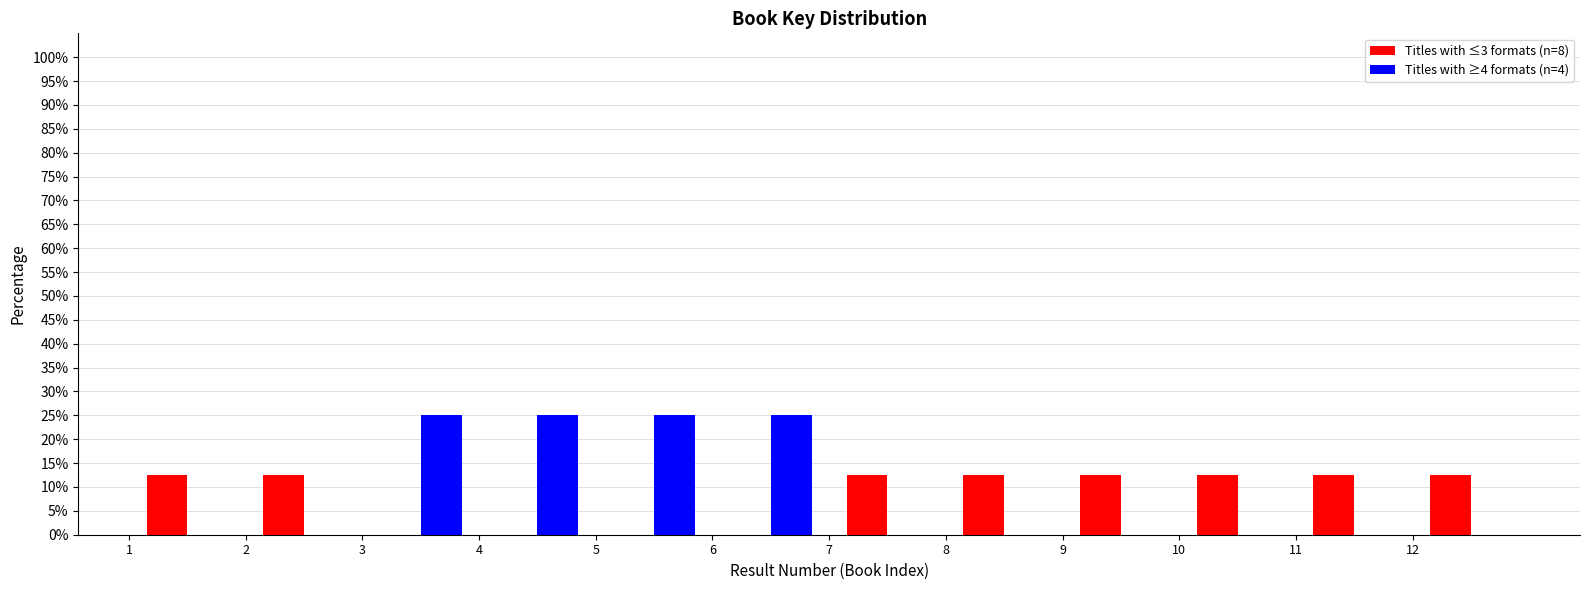

What is the height of the Titles with ≥4 formats (n=4) bar covering 6 to 7 on the x-axis? The values are not printed on the chart, so give them approximately, as read against the axis.

25.0